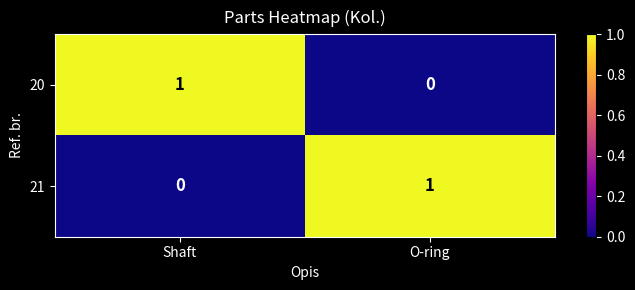

How many series are shown in this chart?

2